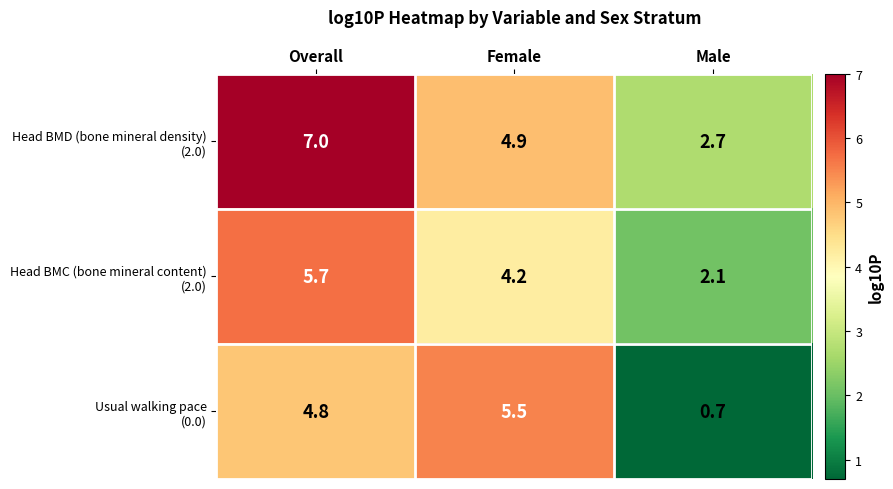

What is the difference between the highest and lowest values at Male?

2.0